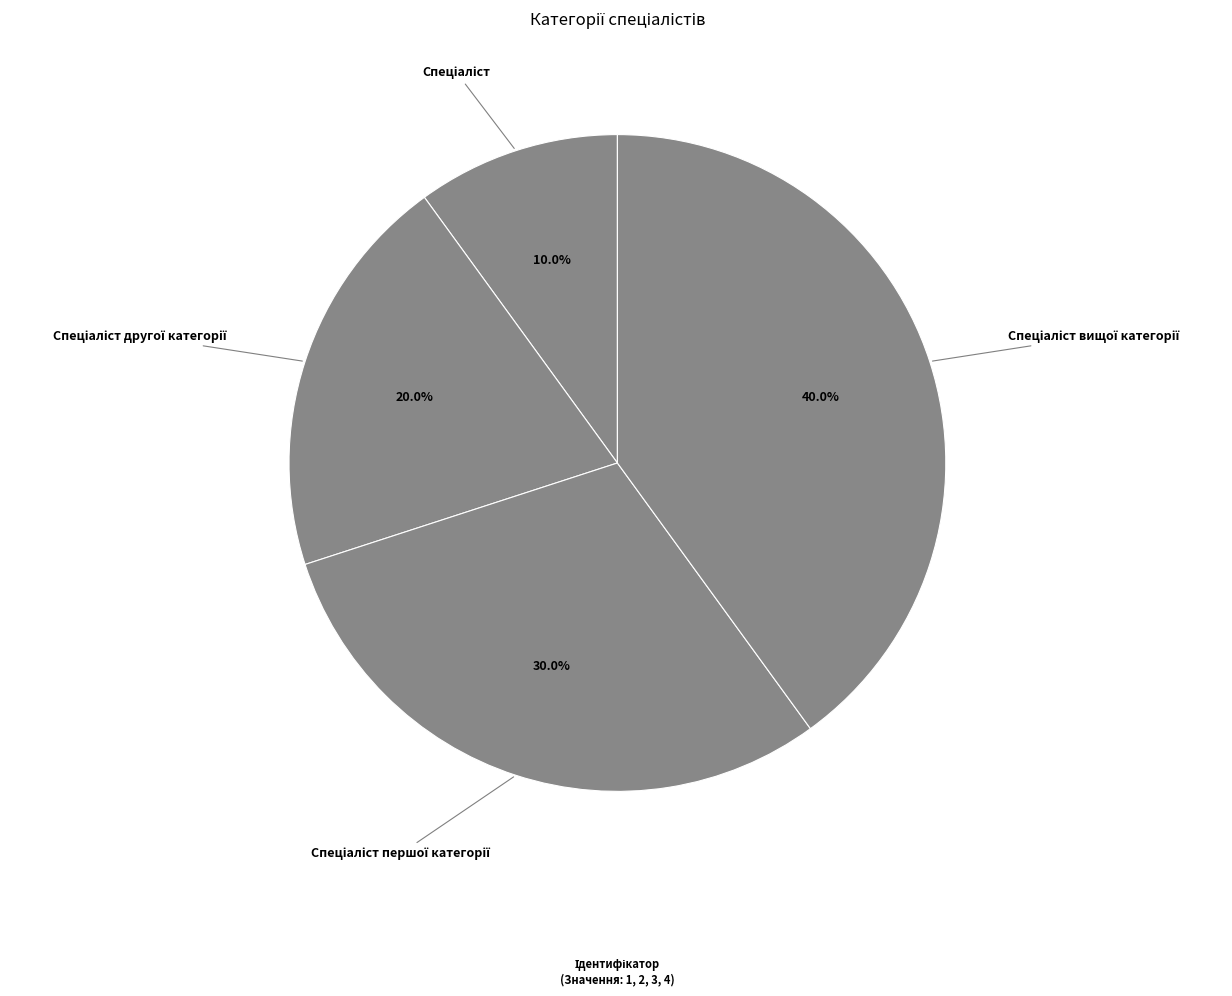

Is there a majority slice in this chart?

No